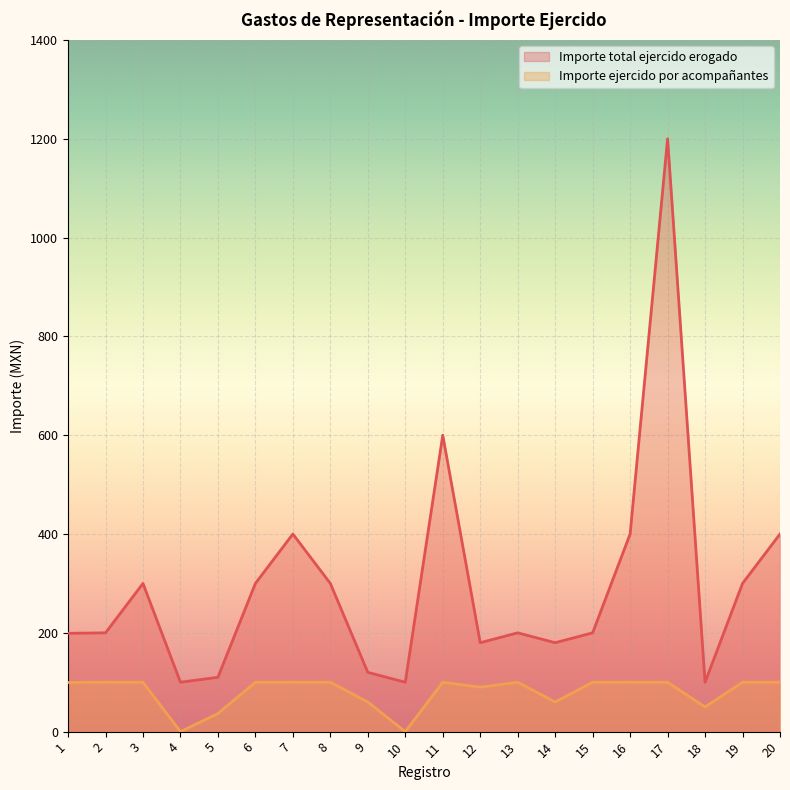

Where is the first local minimum for Importe total ejercido erogado?

4